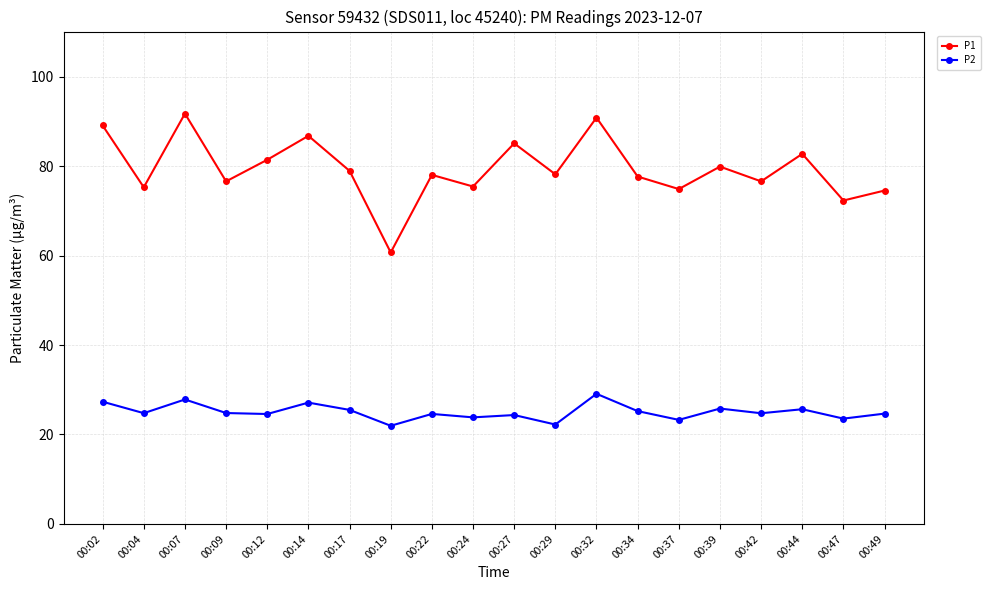

Read the P1 value at 00:09.

76.6